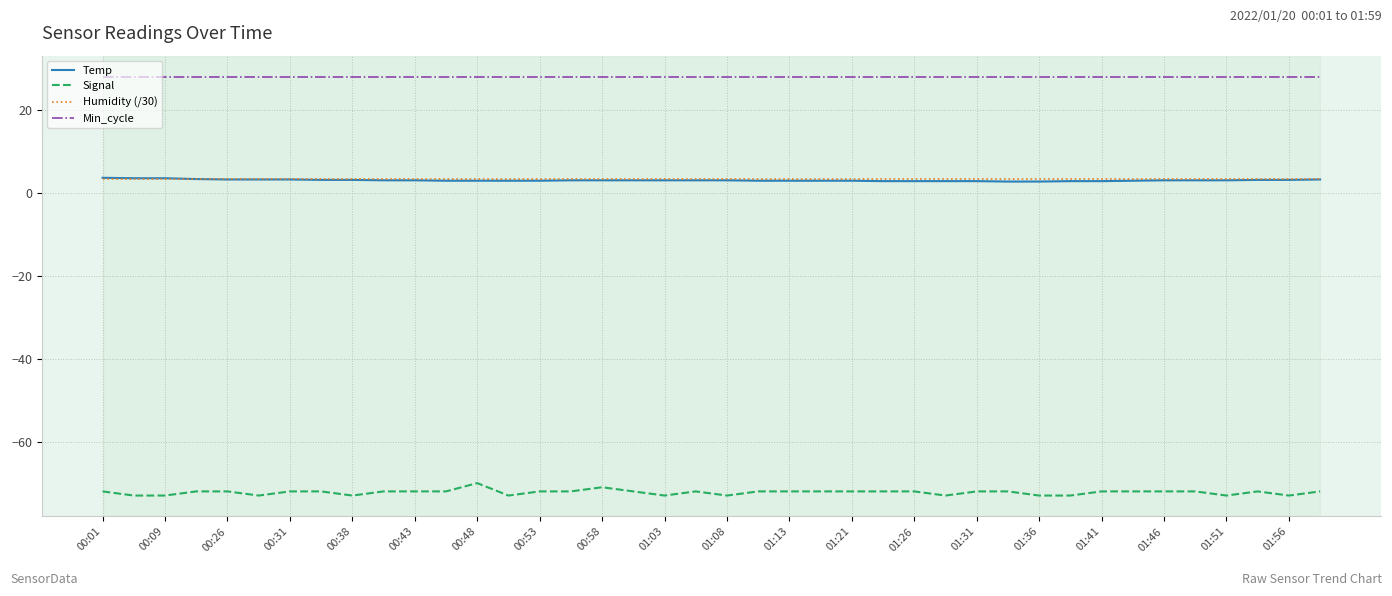

What is the smallest value displayed?

-73.0